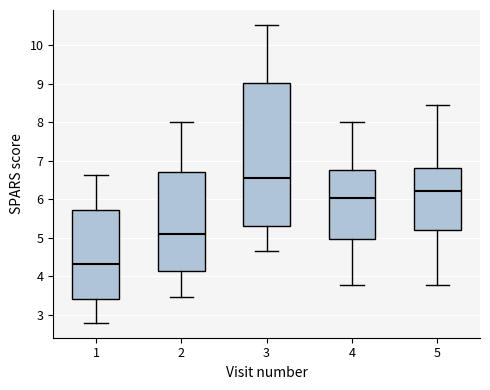

Reading left to right, transcribe this box plot: for each box, give where its median line is, the range the box spans, and where its two whiskers end, as read against the y-axis. The values are not printed on the chart, so give them approximately, as read against the axis.

1: median 4.3, box 3.4 to 5.7, whiskers 2.8 to 6.6
2: median 5.1, box 4.1 to 6.7, whiskers 3.5 to 8.0
3: median 6.6, box 5.3 to 9.0, whiskers 4.6 to 10.5
4: median 6.0, box 5.0 to 6.8, whiskers 3.8 to 8.0
5: median 6.2, box 5.2 to 6.8, whiskers 3.8 to 8.4